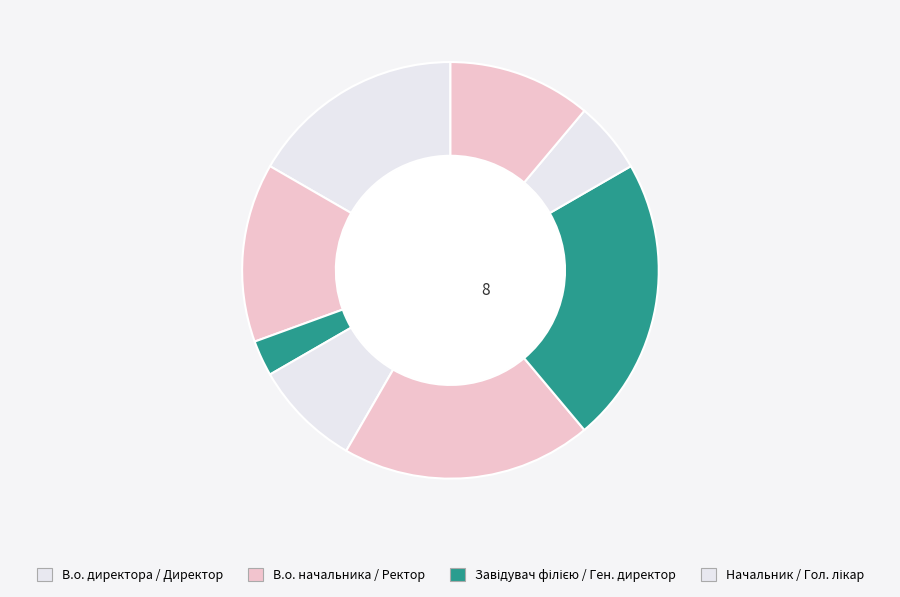

Count the number of slices in the pie.

8